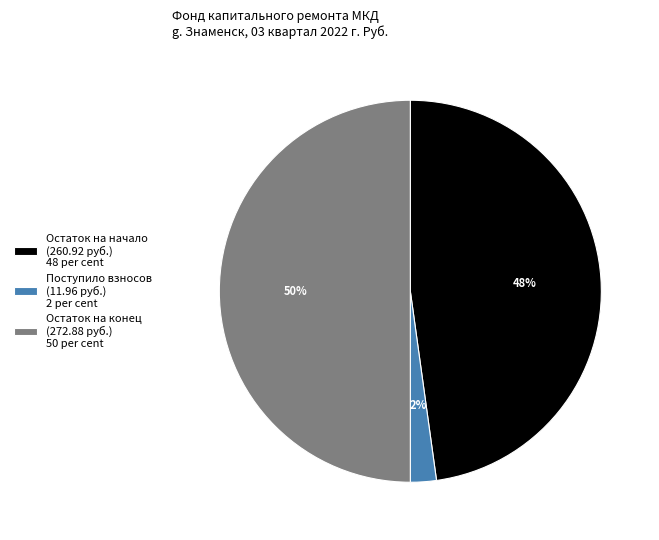

Do Остаток на начало (260.92 руб.) 48 per cent and Остаток на конец (272.88 руб.) 50 per cent together represent more than half of the pie?

Yes